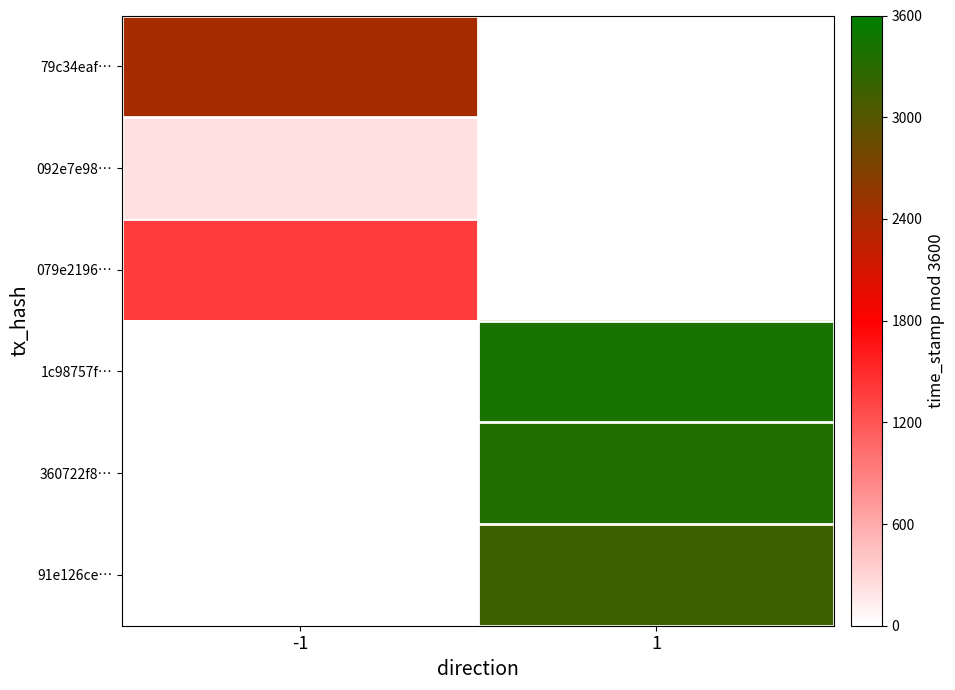

What is the minimum value shown in the chart?

220.0